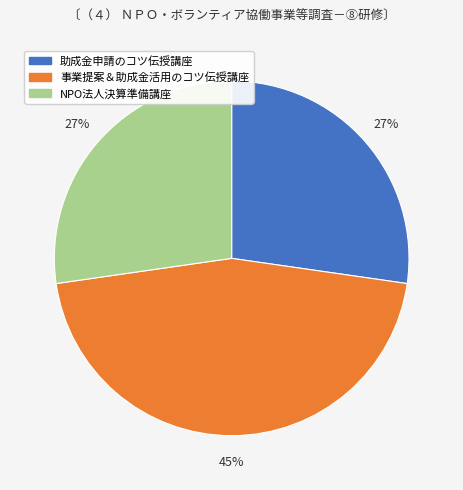

To the nearest percent, what is the average slice percentage?

33%